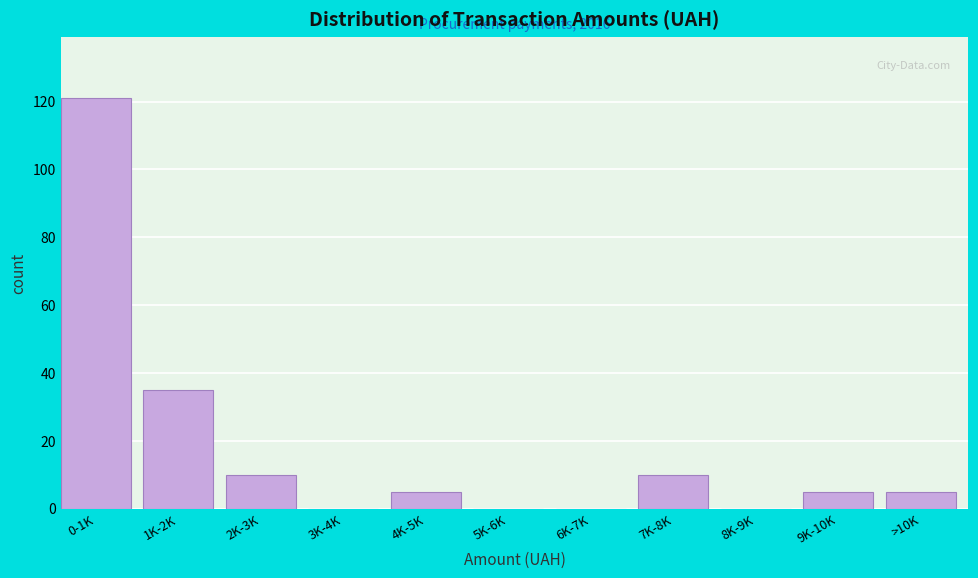

Reading right to left, list all the values displayed in this chart.

>10K=5	9K-10K=5	8K-9K=0	7K-8K=10	6K-7K=0	5K-6K=0	4K-5K=5	3K-4K=0	2K-3K=10	1K-2K=35	0-1K=121